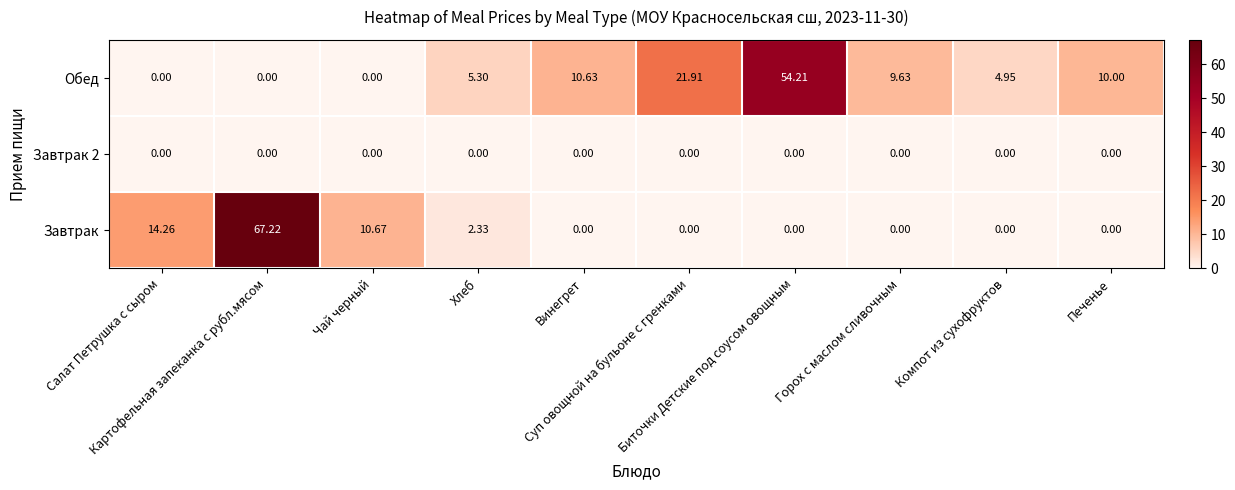

Which series has the largest range (max minus min)?

Завтрак